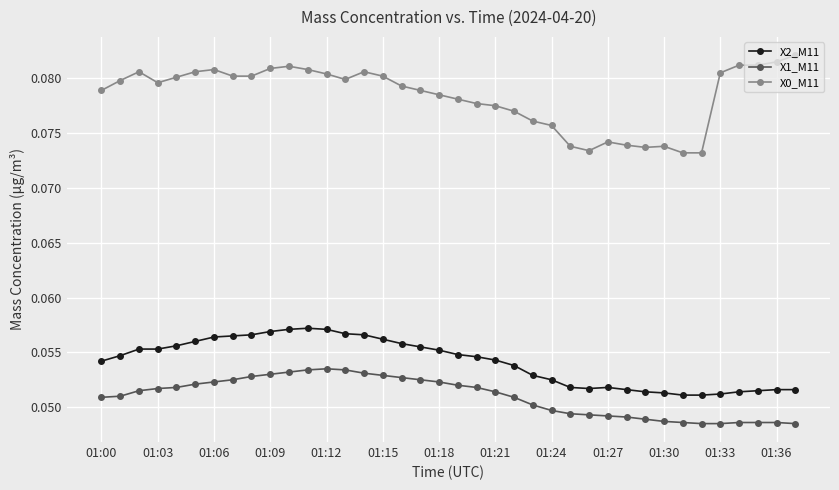

Count the X2_M11 values in the range 0 to 1.

38